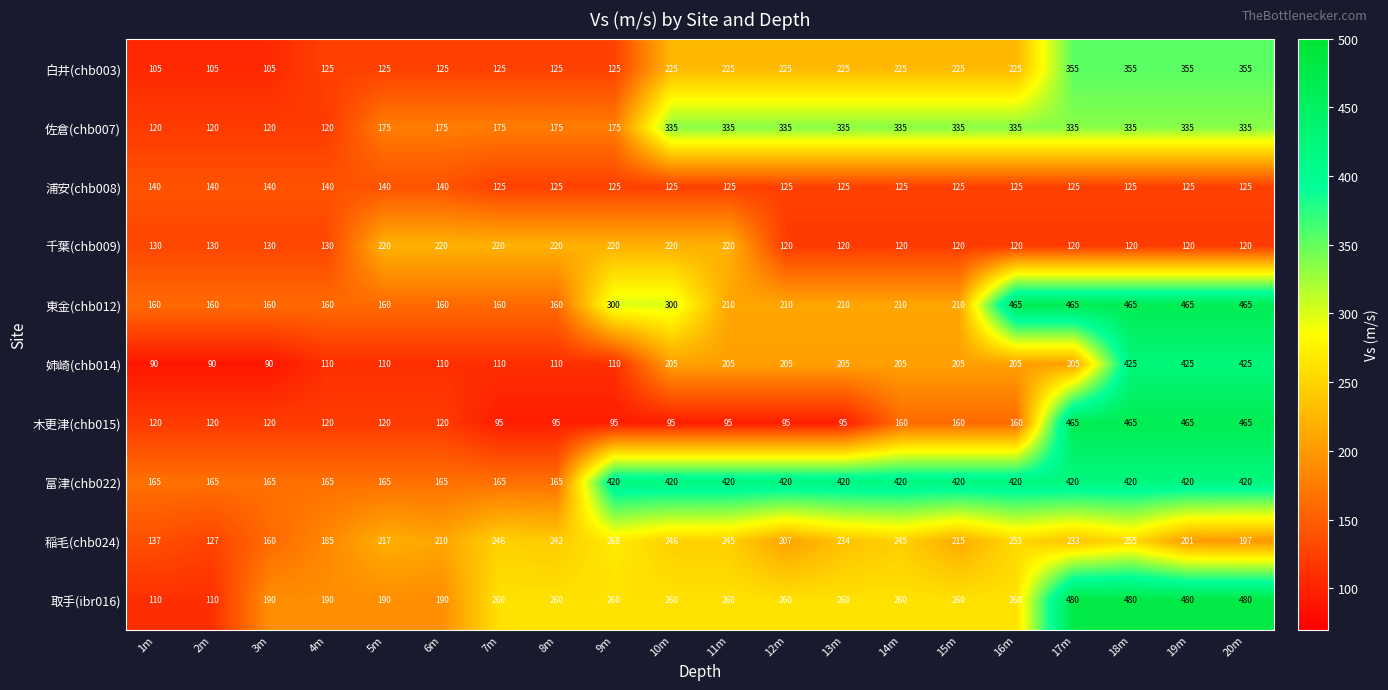

Where is 稲毛(chb024) nearest to the value 197?

20m